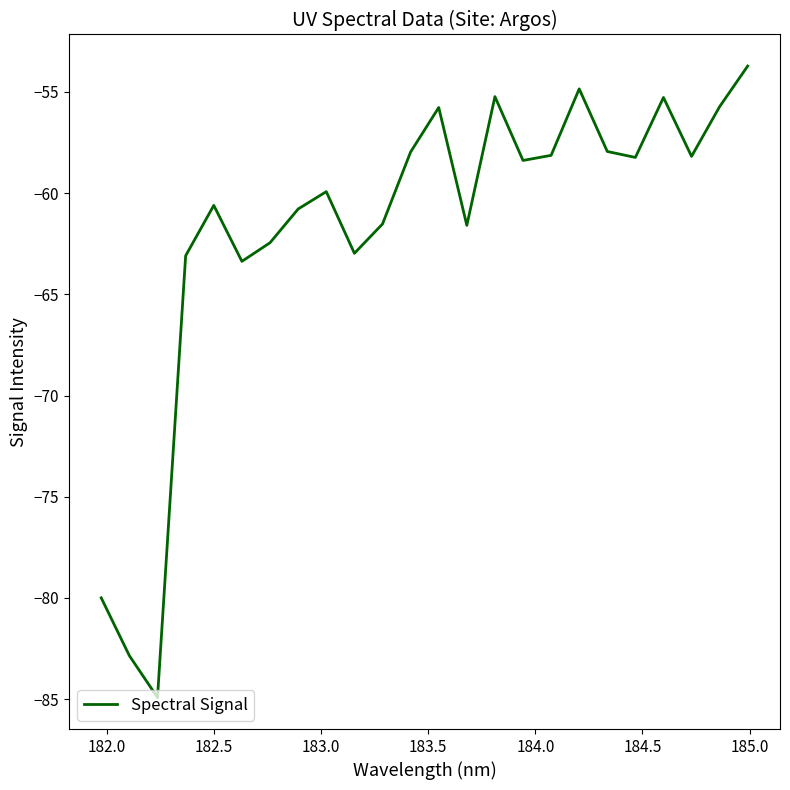

What is the minimum value shown in the chart?

-84.9